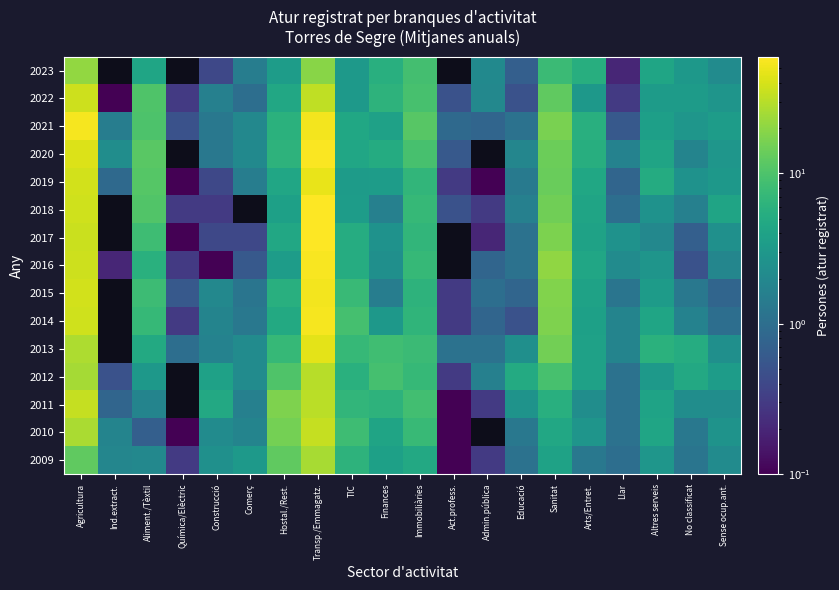

Where is 2023 nearest to the value 10?

Immobiliàries